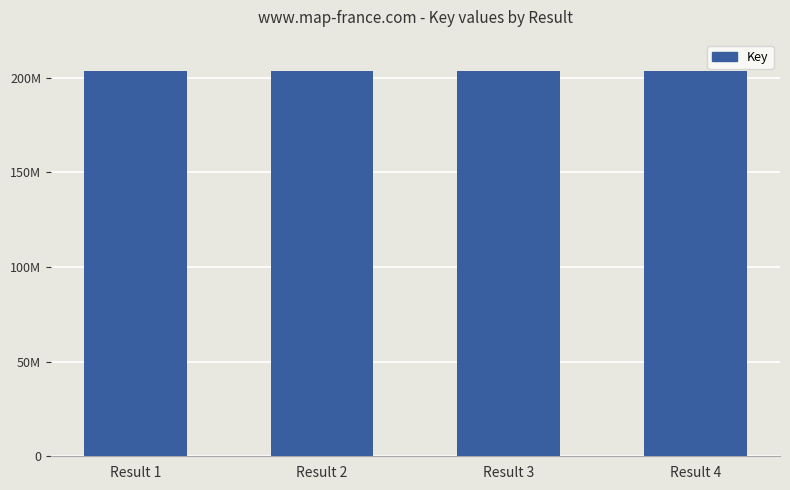

The chart shows a value of 203280344 at Result 2. True or false?

True